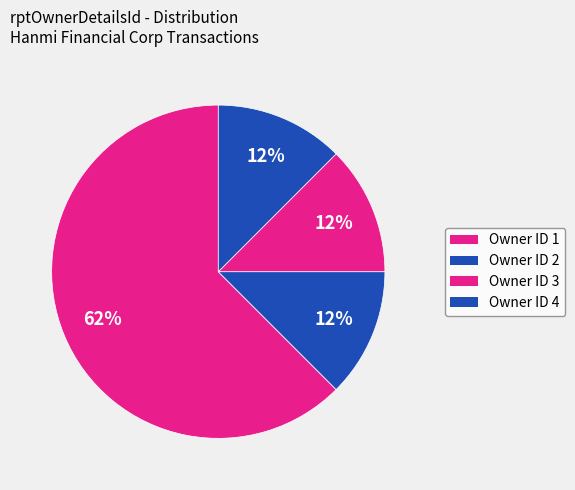

How many segments does this pie chart have?

4